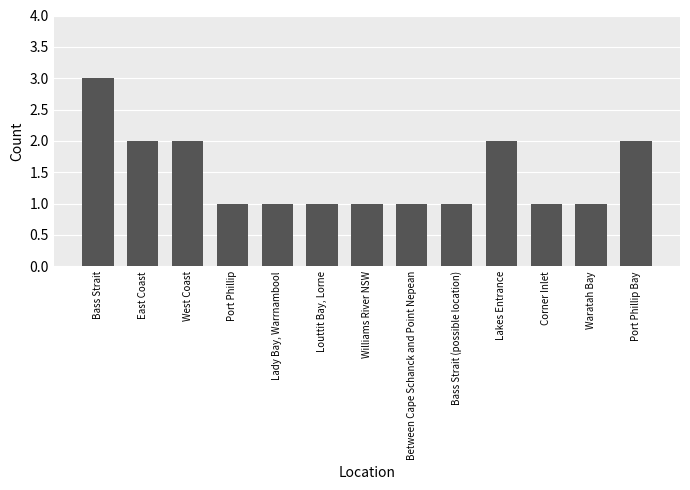

True or false: the data shows 0 at Williams River NSW.

False